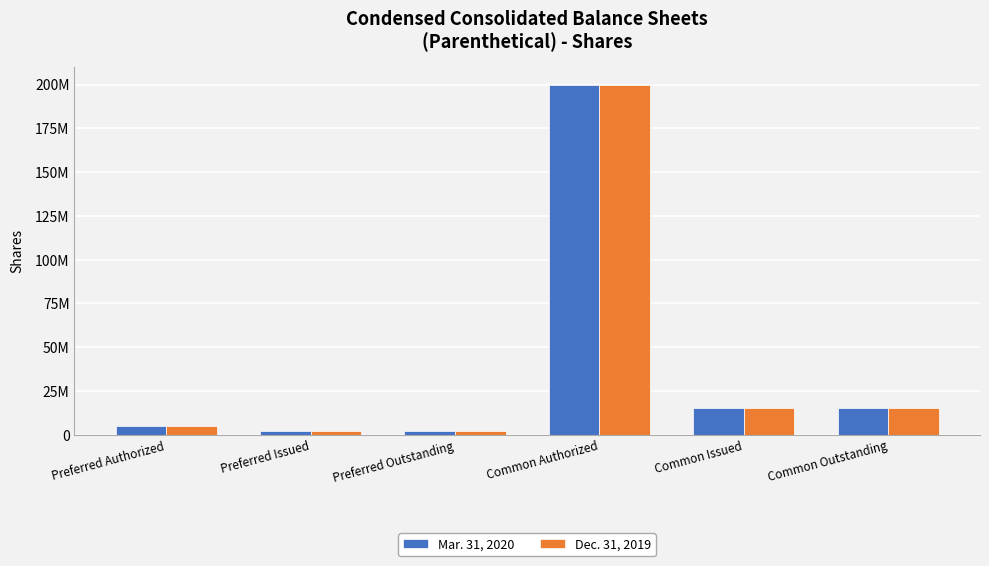

At which category is the sum across all series the highest?

Common Authorized